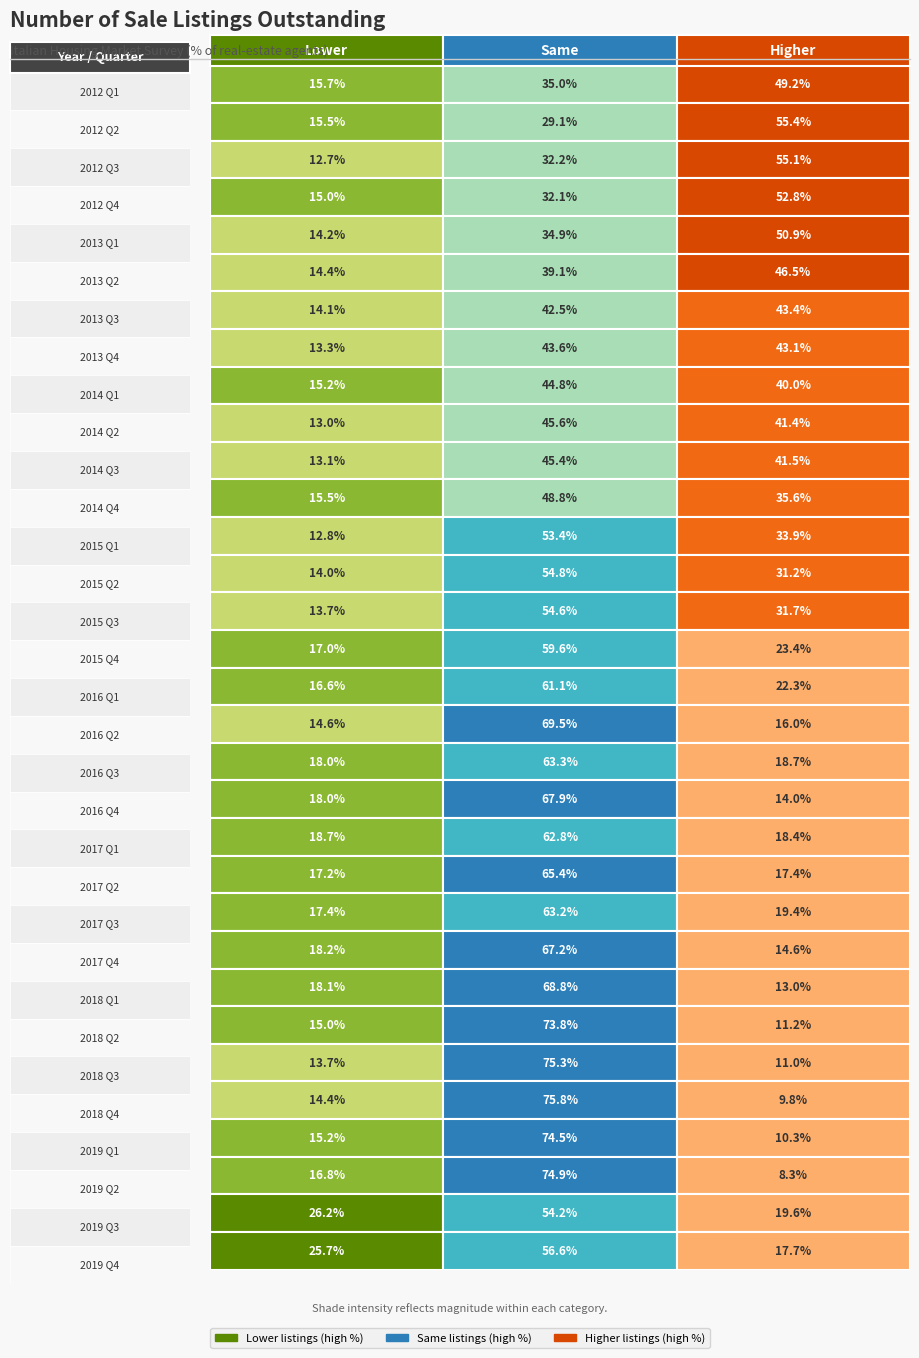

What is the difference between the maximum and minimum values in the 2017 Q4 series?

52.6